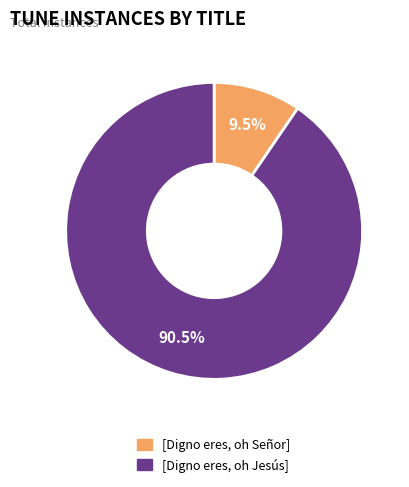

How many slices are in this pie chart?

2